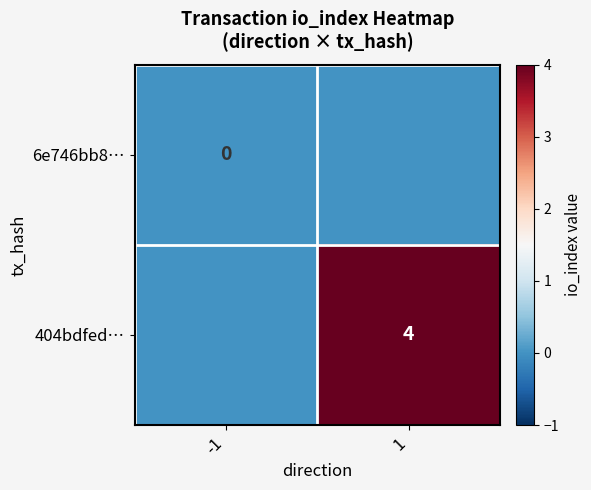

The value of 404bdfed… at 1 is 2. True or false?

False